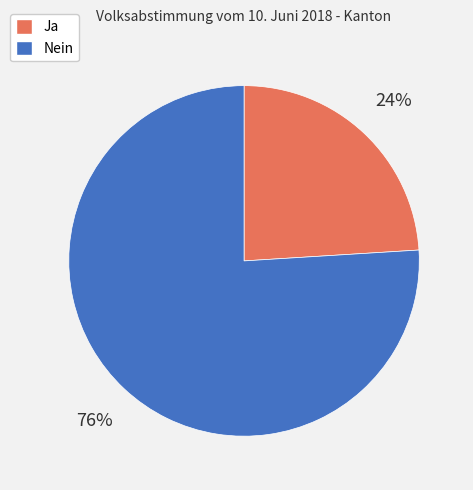

Which has a higher value, Nein or Ja?

Nein